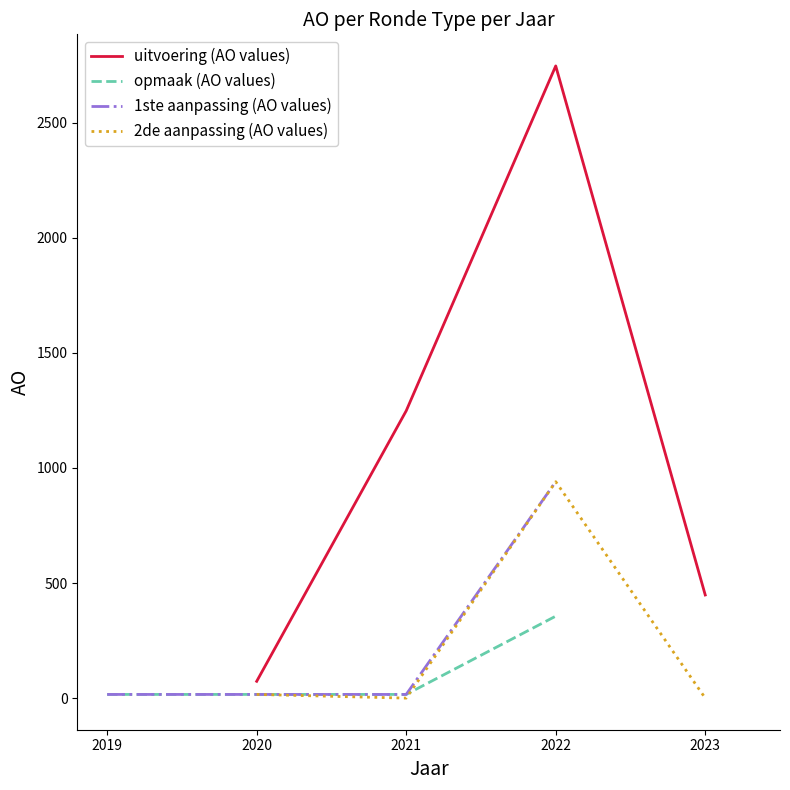

What are all the series names shown in the legend?

uitvoering (AO values), opmaak (AO values), 1ste aanpassing (AO values), 2de aanpassing (AO values)